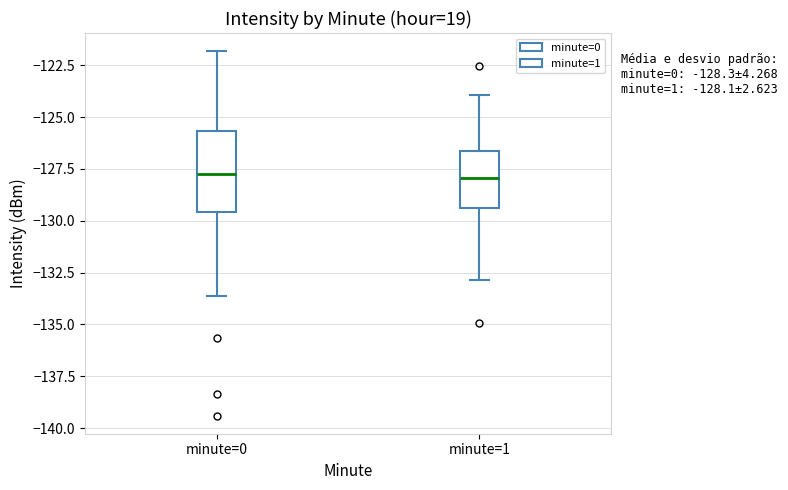

Comparing the boxes themselves (not the whiskers), which one is the tallest?

minute=0